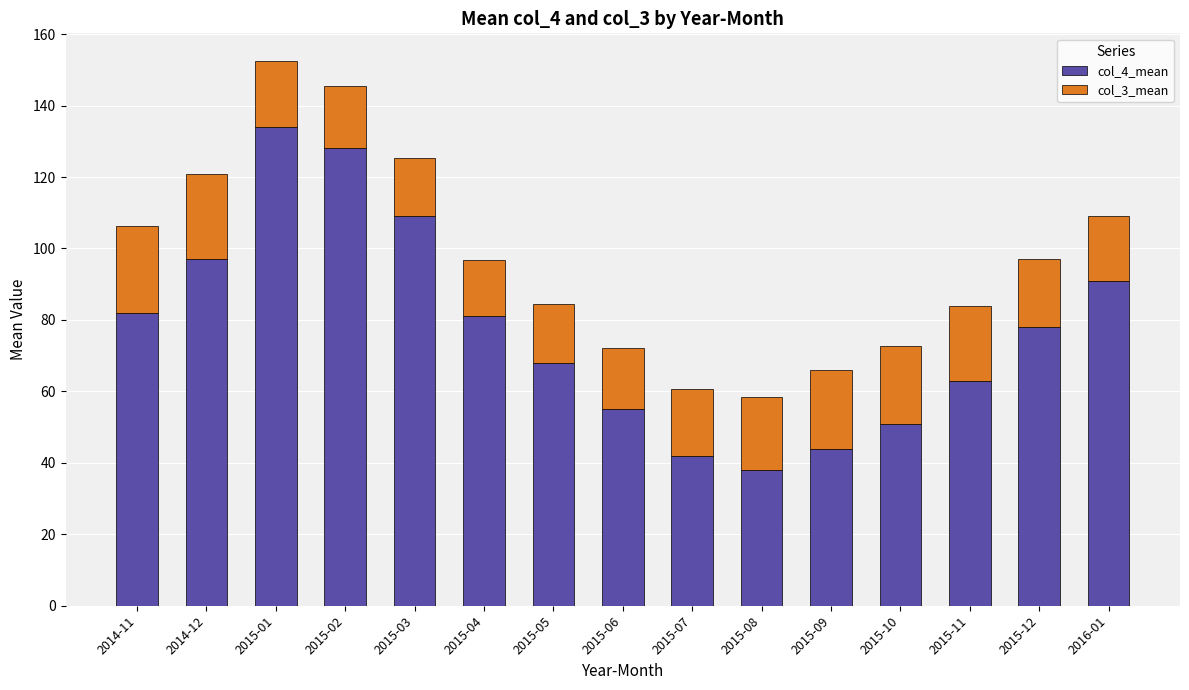

True or false: col_4_mean has a value of 39.0 at 2015-03.

False